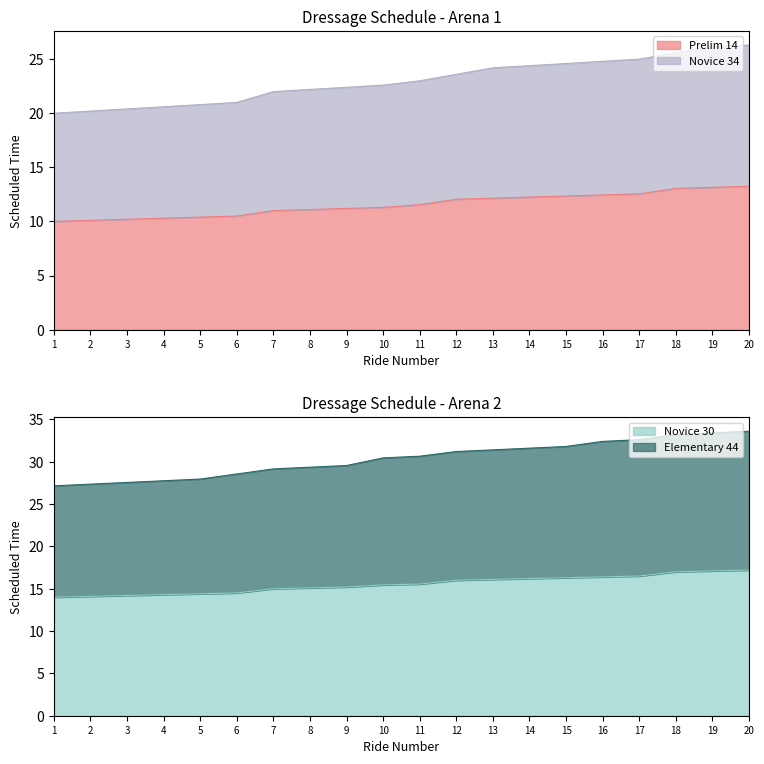

What is the minimum value for Prelim 14?

10.0